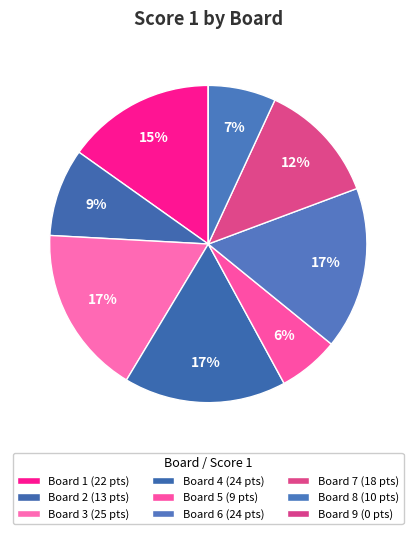

Is there a majority slice in this chart?

No